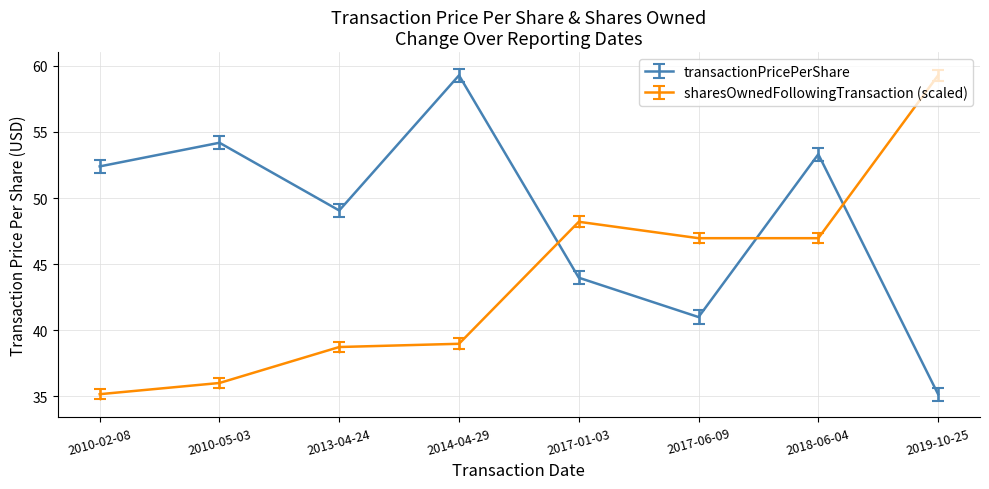

The transactionPricePerShare series shows 33.5 at 2010-05-03. True or false?

False